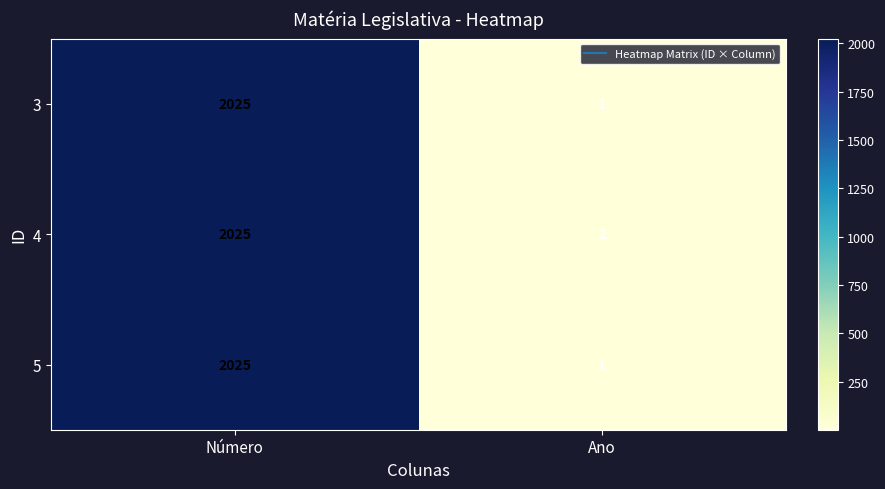

Rank the categories by 5 value from highest to lowest.

Número, Ano